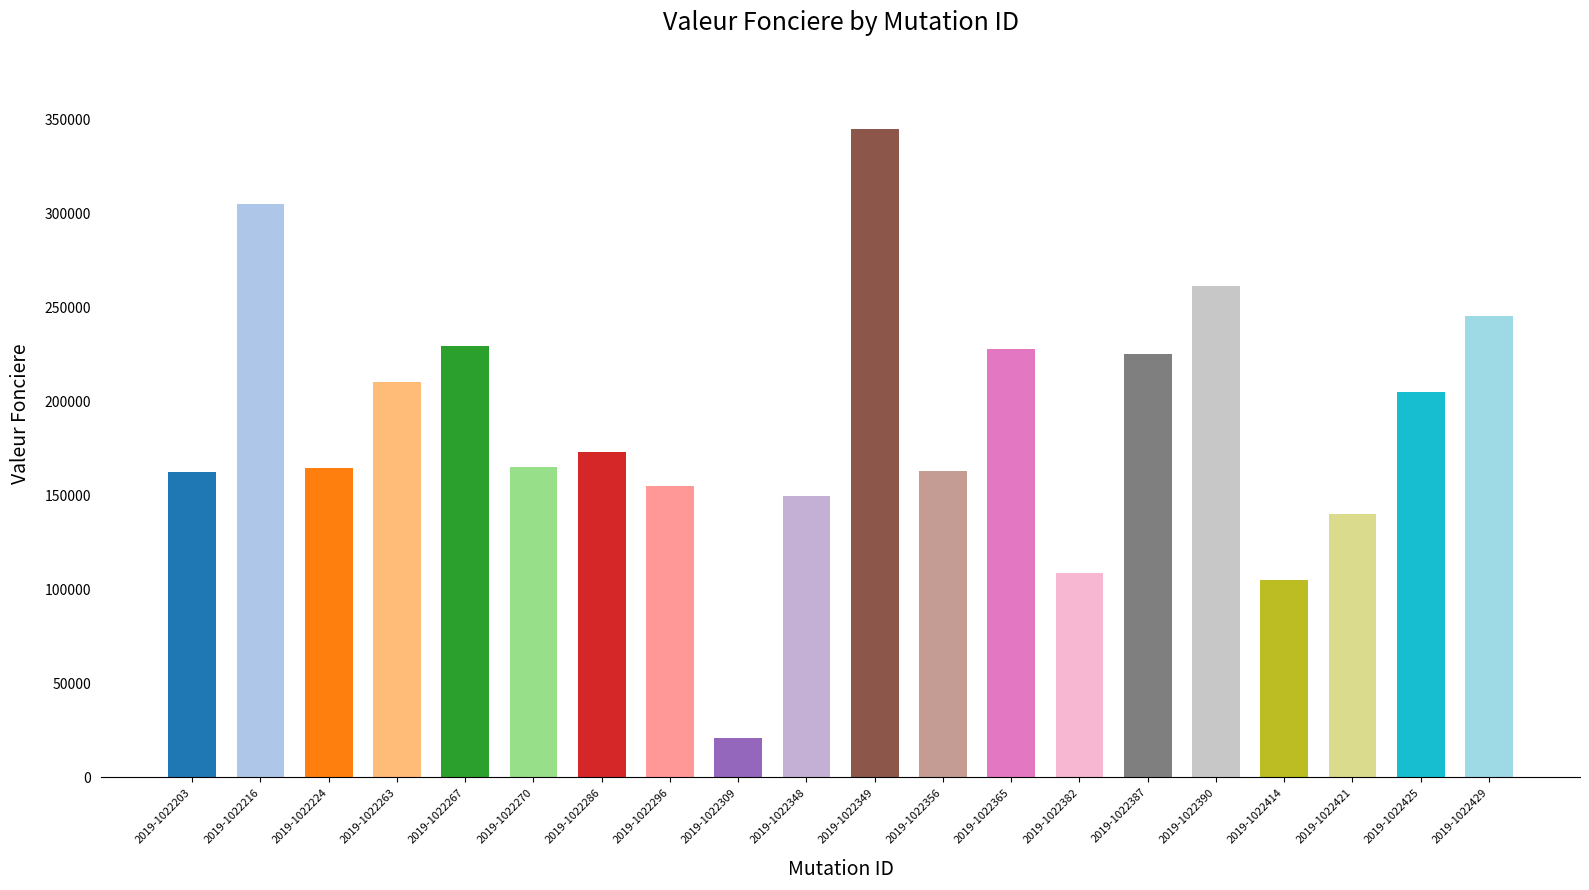

What is the maximum value shown in the chart?

345000